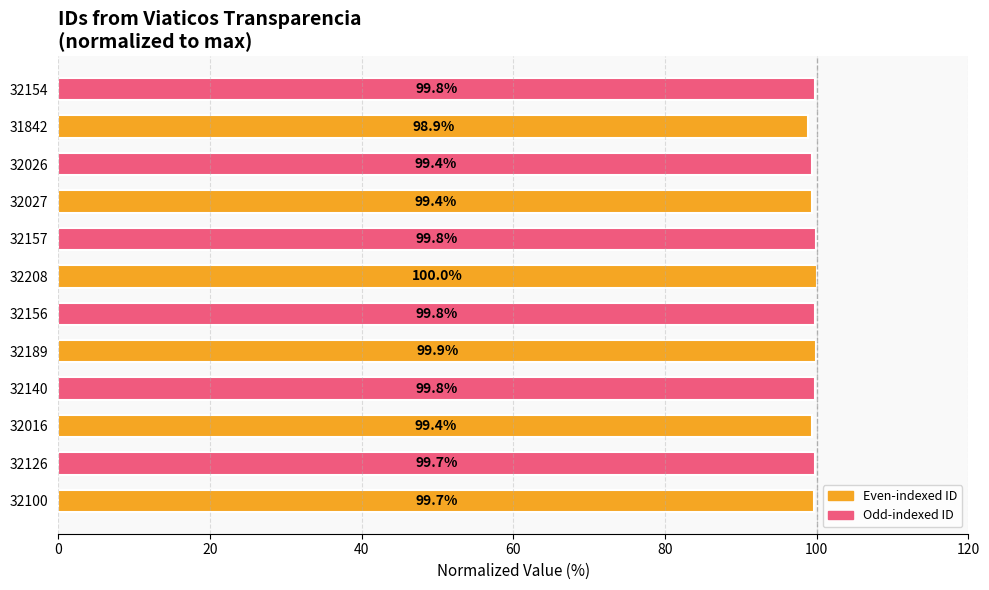

Between 32189 and 32208, which is larger?

32208